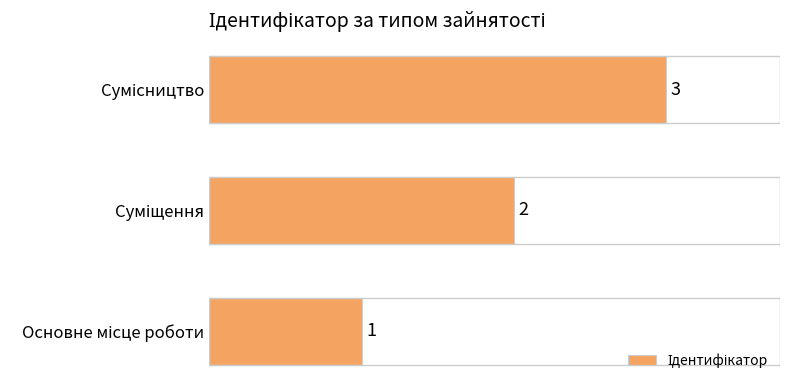

What is the greatest value displayed?

3